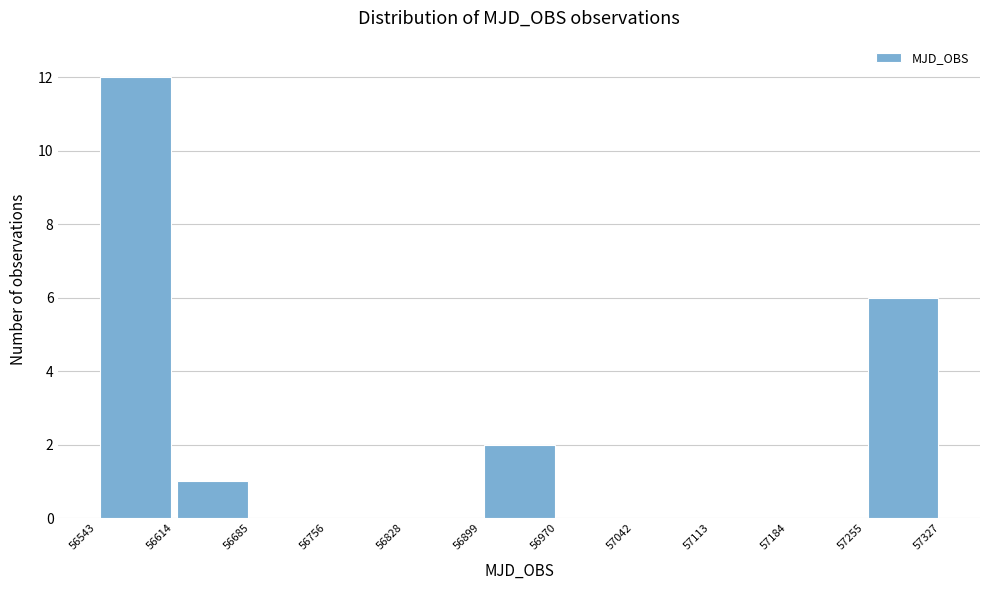

Reading left to right, transcribe this chart: for each bar, give the range it covers on the x-axis and its height. The values are not printed on the chart, so give them approximately, as read against the axis.

56543 to 56614: 12
56614 to 56685: 1
56685 to 56756: 0
56756 to 56828: 0
56828 to 56899: 0
56899 to 56970: 2
56970 to 57042: 0
57042 to 57113: 0
57113 to 57184: 0
57184 to 57255: 0
57255 to 57327: 6